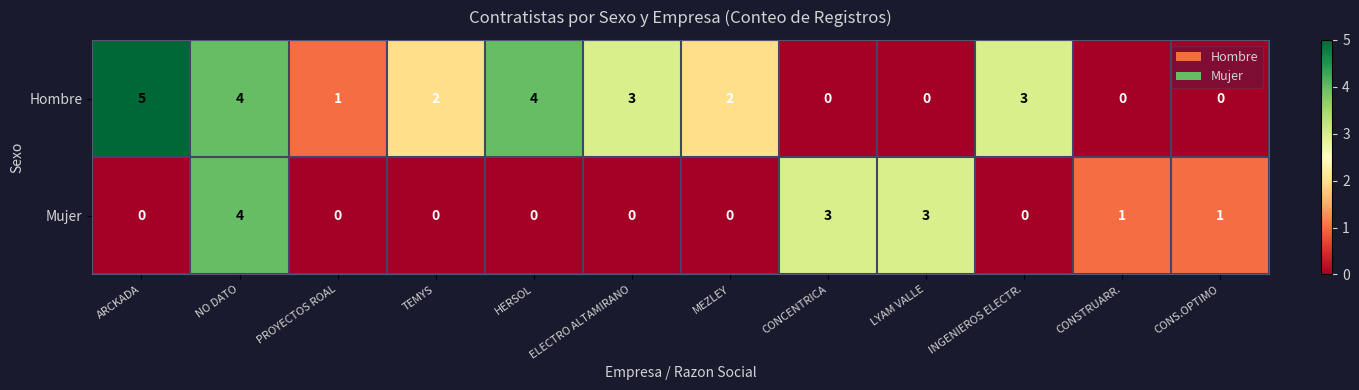

What is the difference between the Hombre values at CONCENTRICA and HERSOL?

4